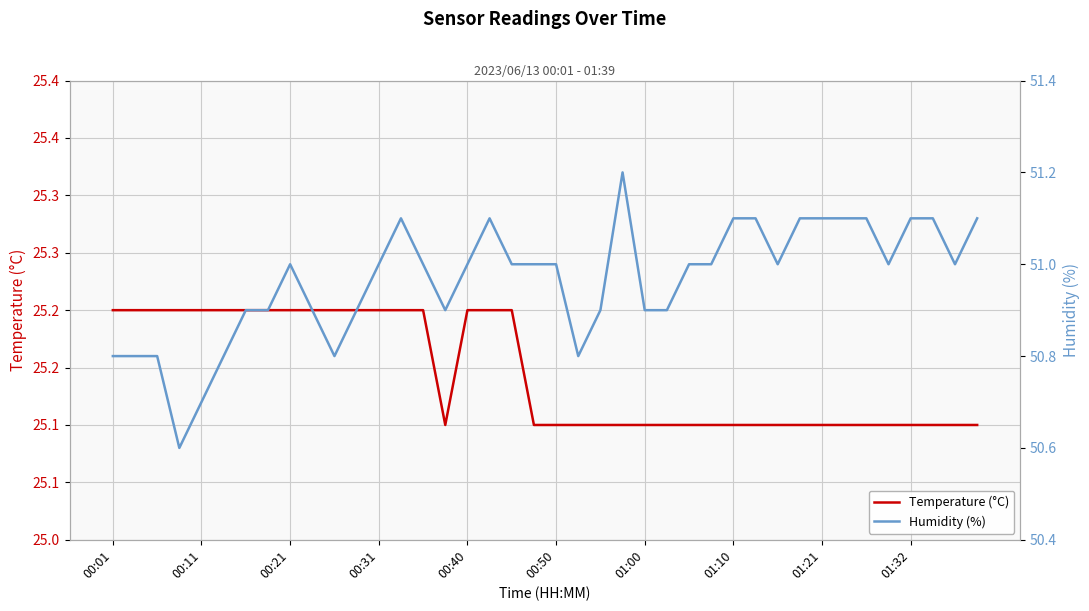

What is the maximum value for Temperature (°C)?

25.2